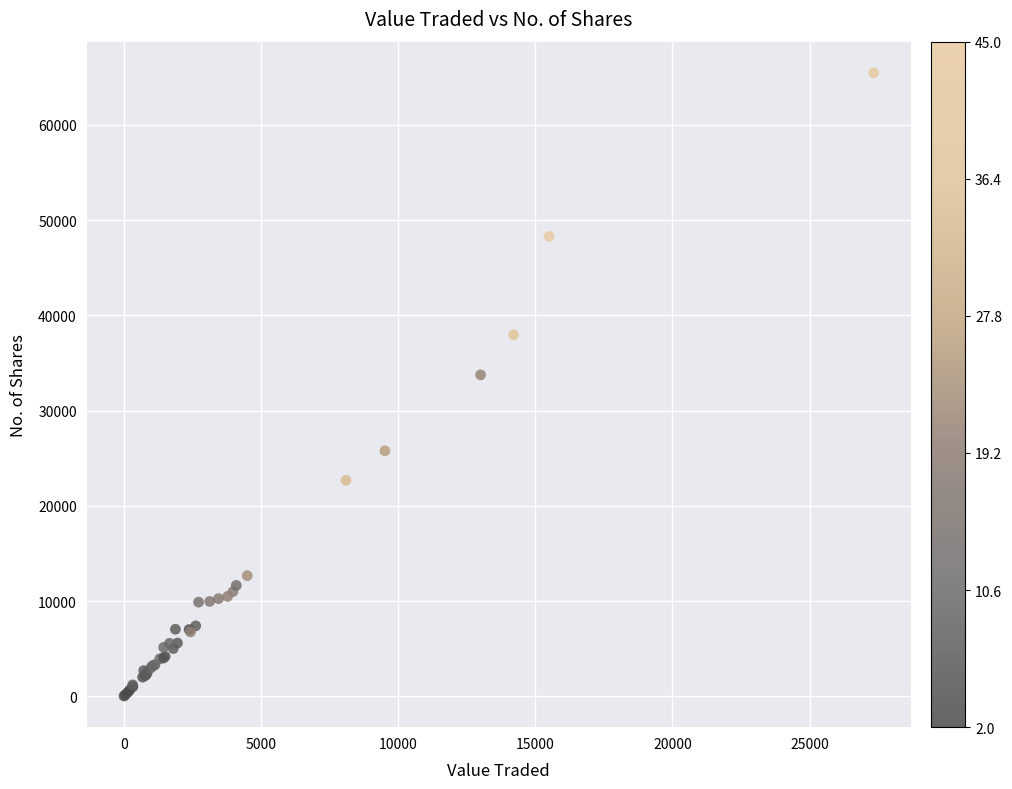

What Y value in the scatter plot is closest to 32749?

33750